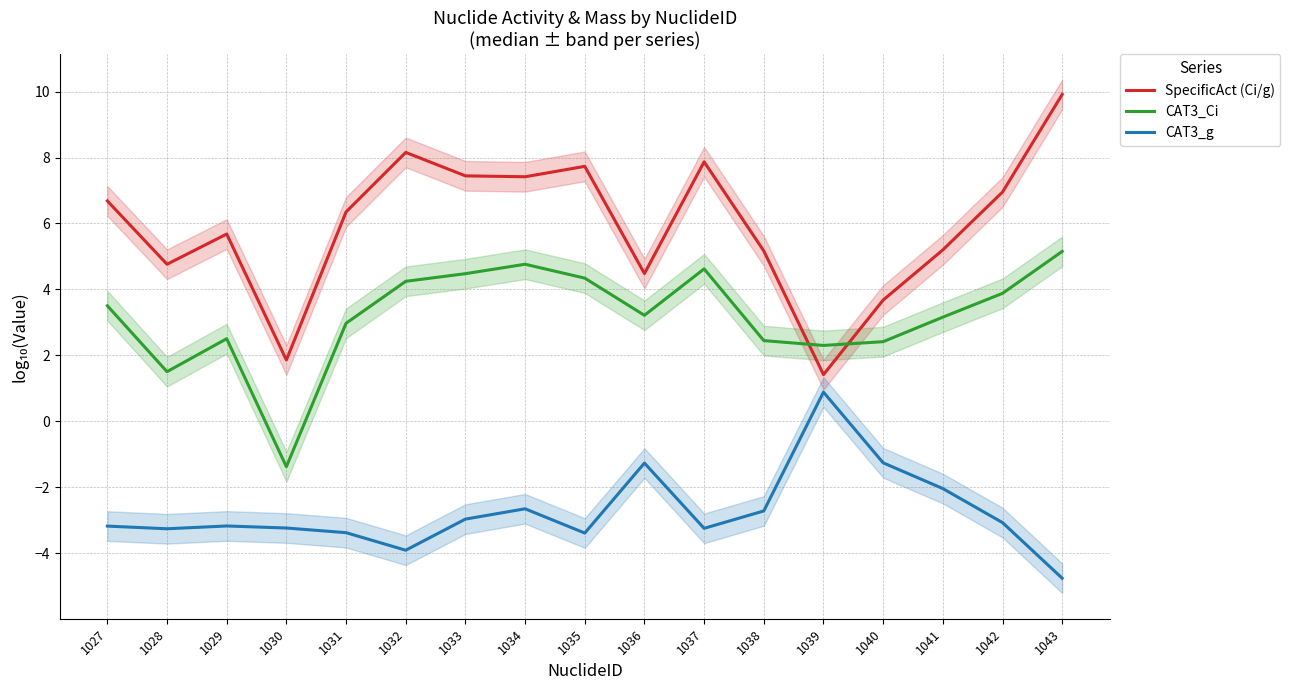

Reading right to left, list all the values displayed in this chart.

SpecificAct (Ci/g): 9.9	7.0	5.2	3.7	1.4	5.2	7.9	4.5	7.7	7.4	7.4	8.2	6.4	1.9	5.7	4.8	6.7
CAT3_Ci: 5.2	3.9	3.2	2.4	2.3	2.4	4.6	3.2	4.3	4.8	4.5	4.2	3.0	-1.4	2.5	1.5	3.5
CAT3_g: -4.8	-3.1	-2.0	-1.3	0.9	-2.7	-3.2	-1.3	-3.4	-2.7	-3.0	-3.9	-3.4	-3.2	-3.2	-3.3	-3.2